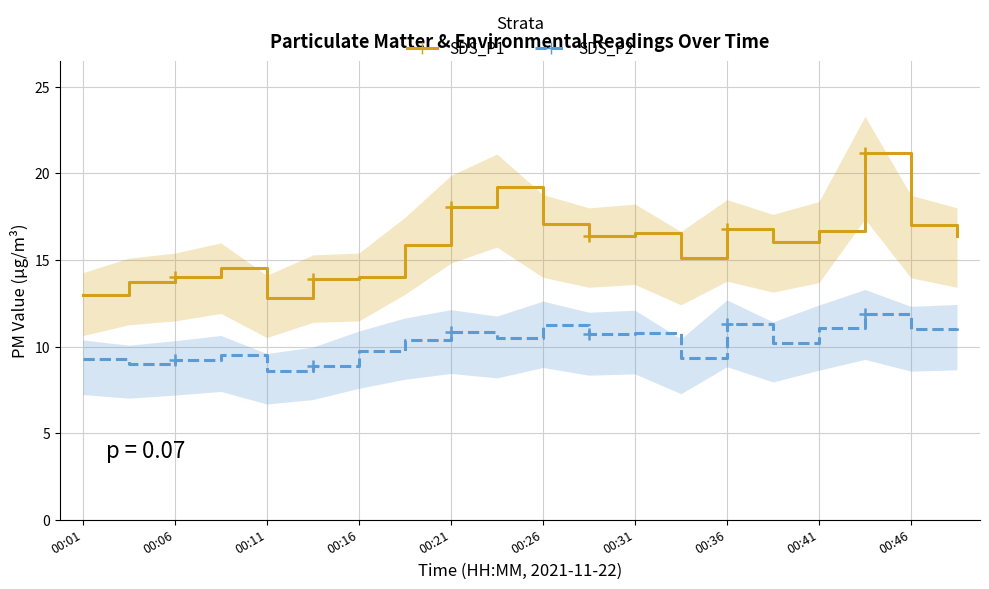

What is the sum of the SDS_P1 values at 18 and 00:26?

30.9